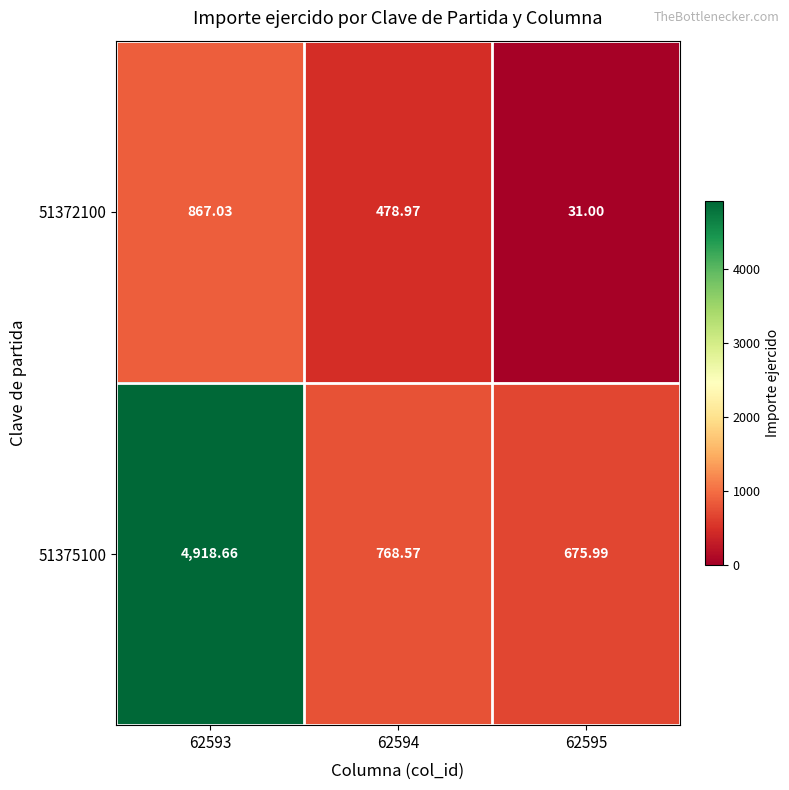

Which series changed the most between 62593 and 62595?

51375100